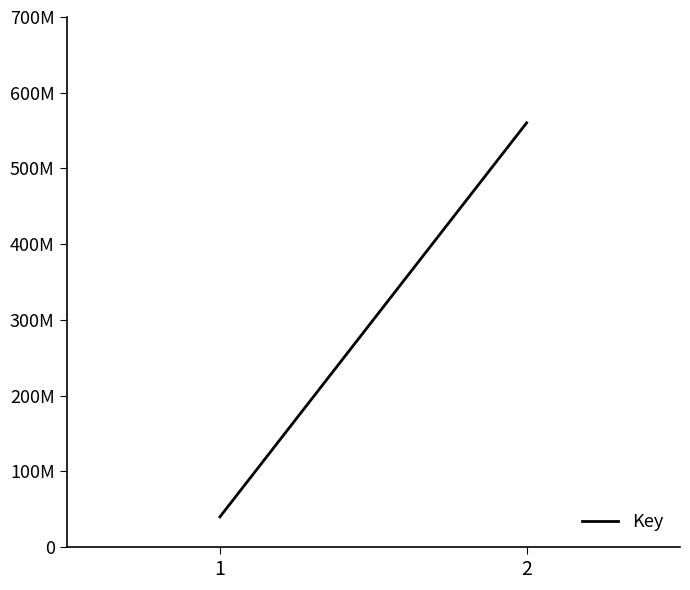

Which label corresponds to the largest value in the chart?

2